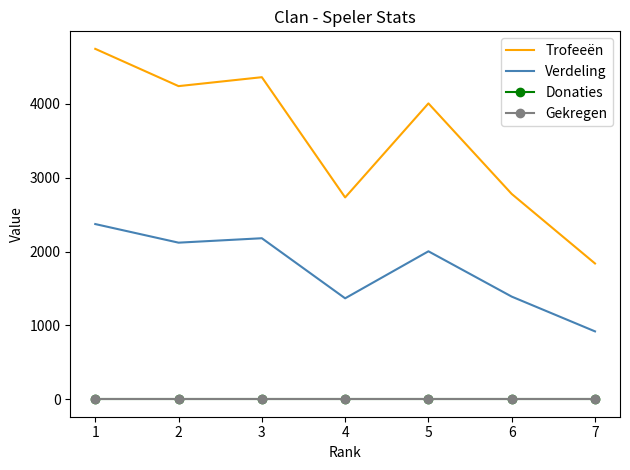

Which category has the lowest value in the Donaties series?

1